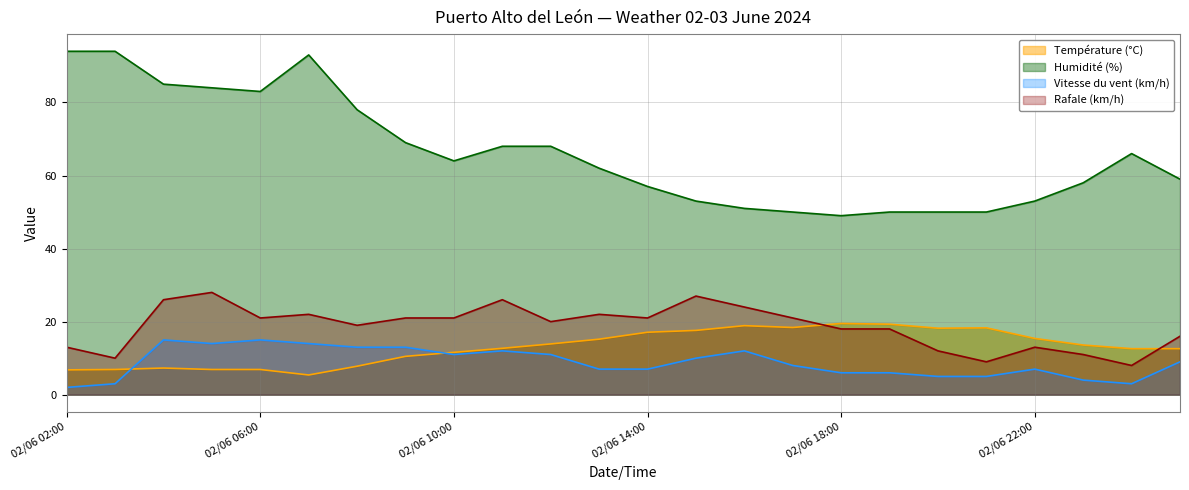

Between 02/06 15:00 and 02/06 10:00, which is larger?

02/06 15:00